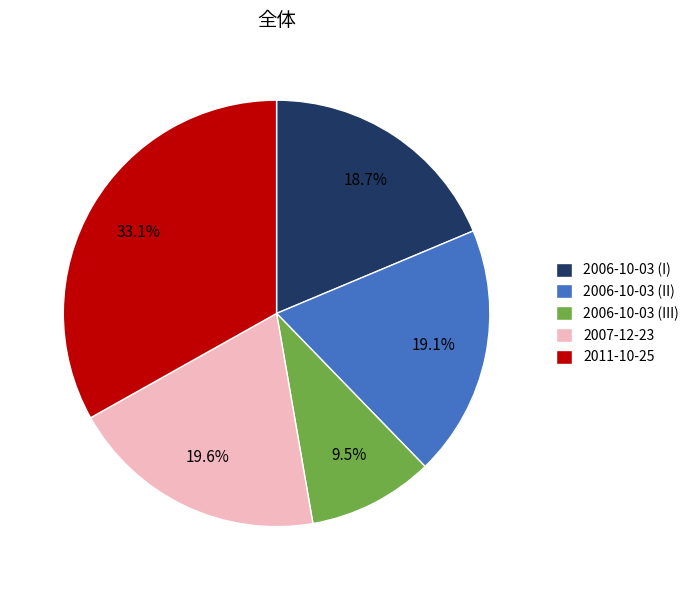

Which category has the biggest portion of the pie?

2011-10-25